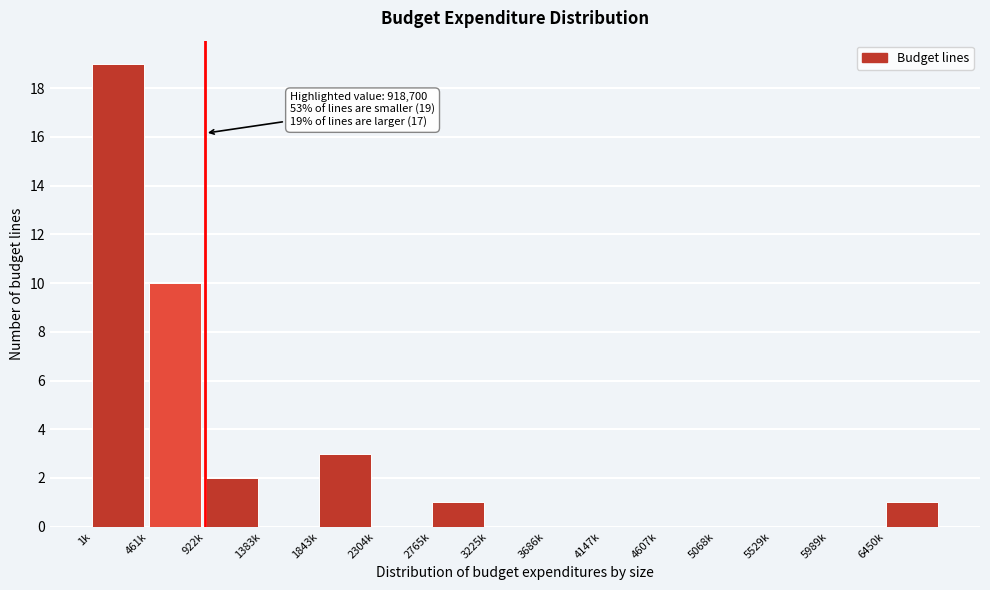

Reading left to right, what are all the values shown in this chart?

1k=19	461k=10	922k=2	1383k=0	1843k=3	2304k=0	2765k=1	3225k=0	3686k=0	4147k=0	4607k=0	5068k=0	5529k=0	5989k=0	6450k=1